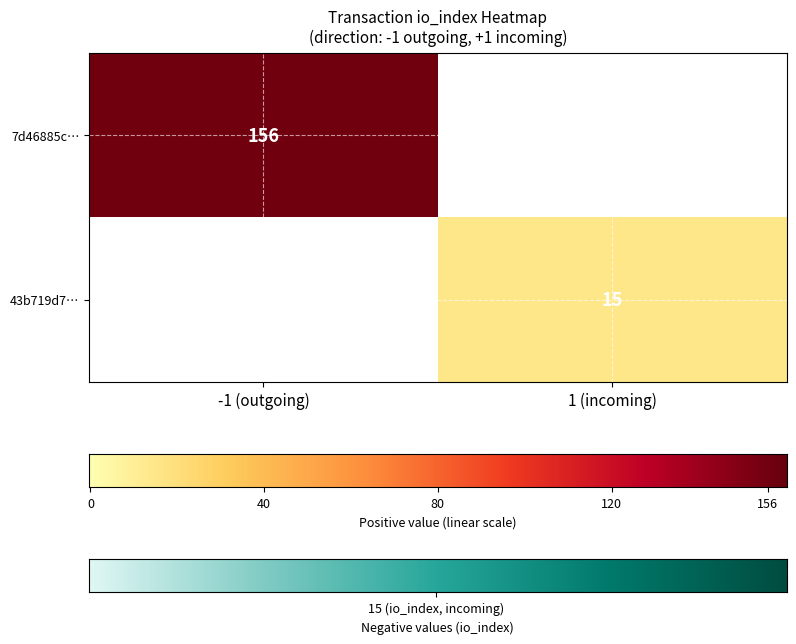

Rank the series at direction from highest to lowest value.

43b719d7d4e69946a904fe7d666110c73f55152, 7d46885c711af2b2a477055bca77dad1679c915